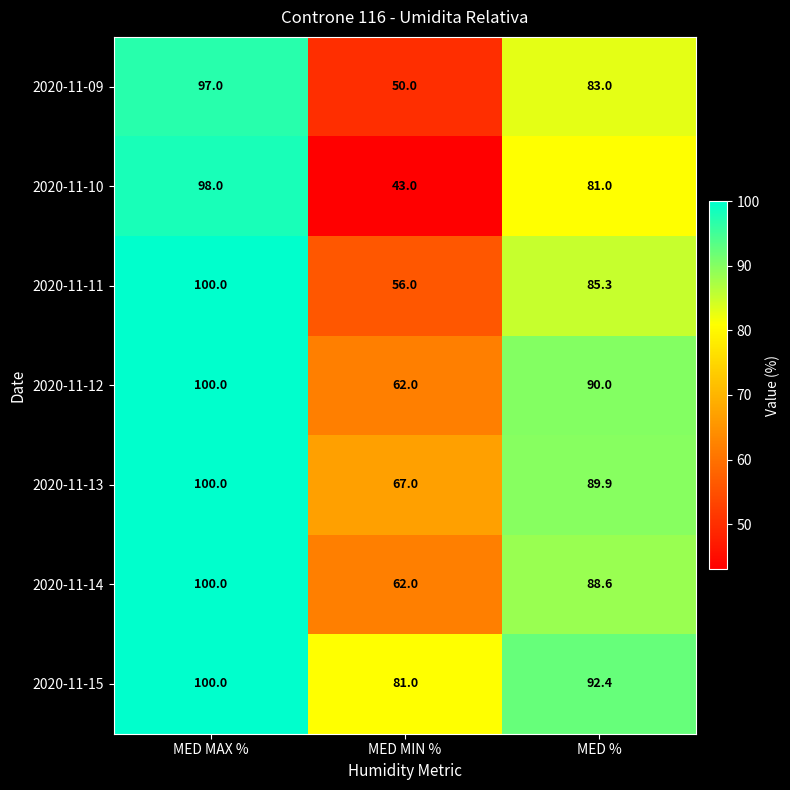

At which category is the sum across all series the highest?

MED MAX %